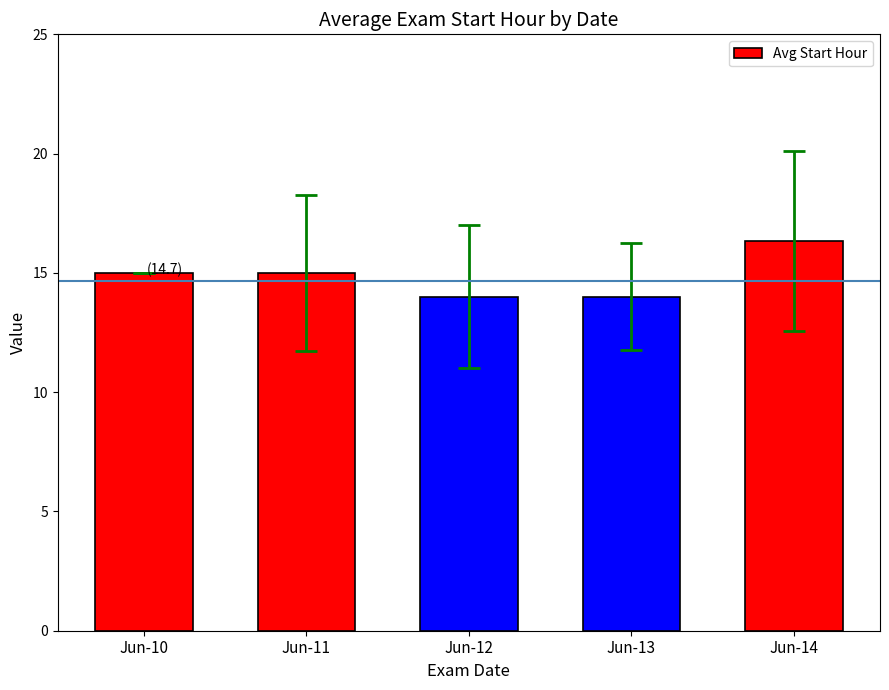

What is the value of the 5th bar from the left?

16.3